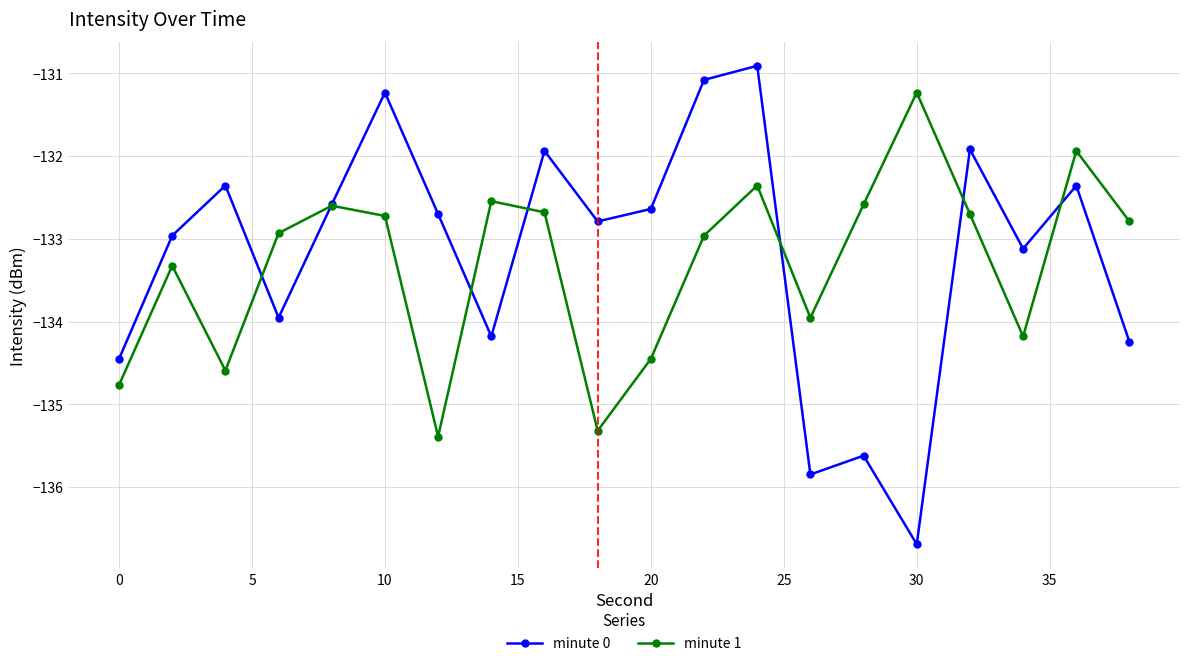

What is the minimum value for minute 0?

-136.7